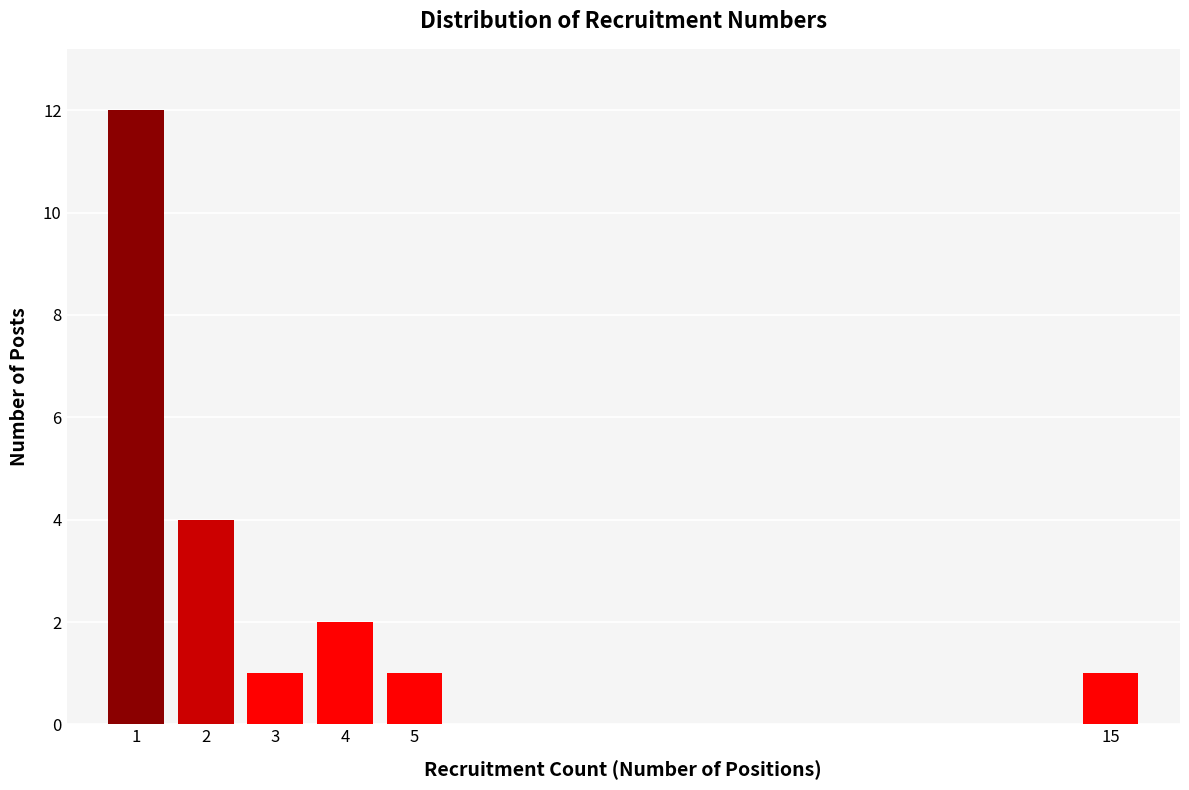

Reading left to right, list all the values displayed in this chart.

12	4	1	2	1	1